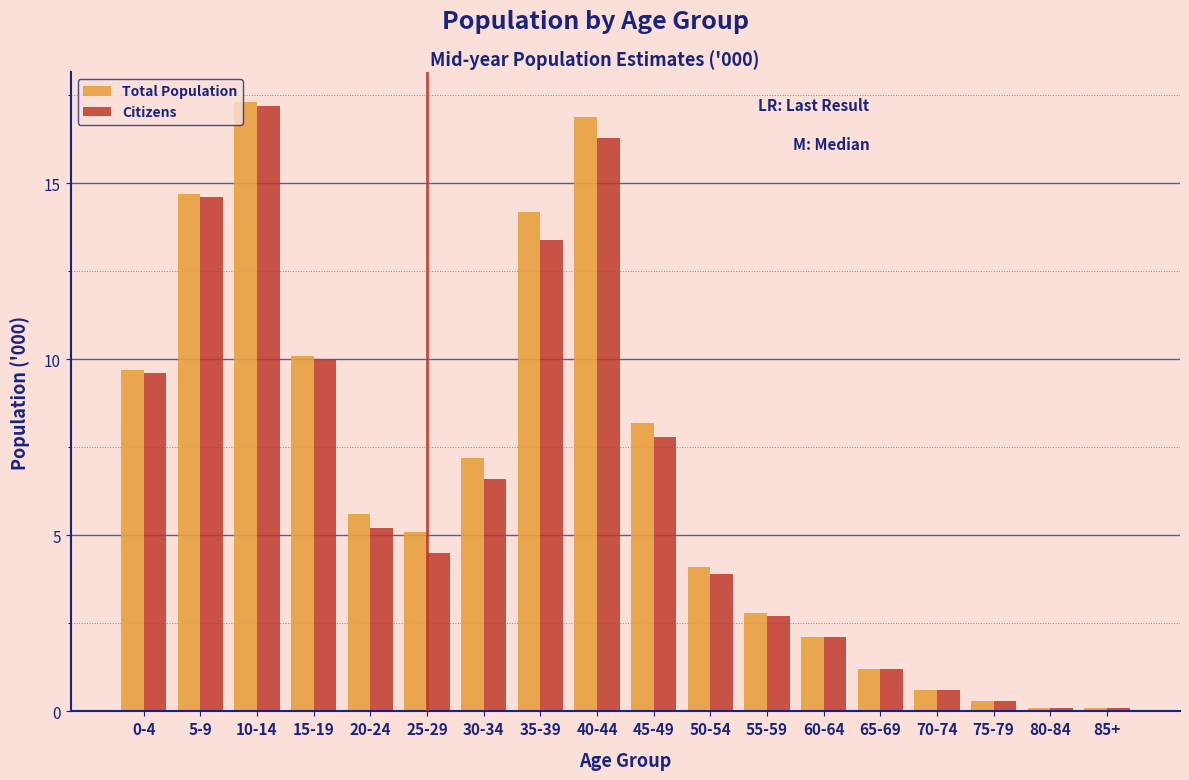

Which label corresponds to the largest value in the chart?

10-14